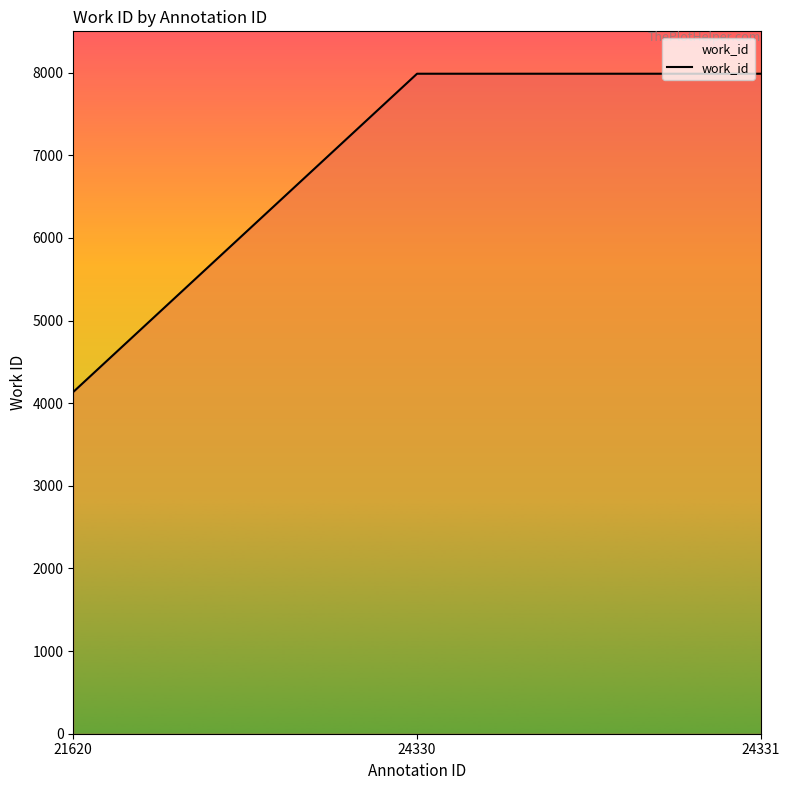

What is the approximate value at 24331, to the nearest 10?

7990